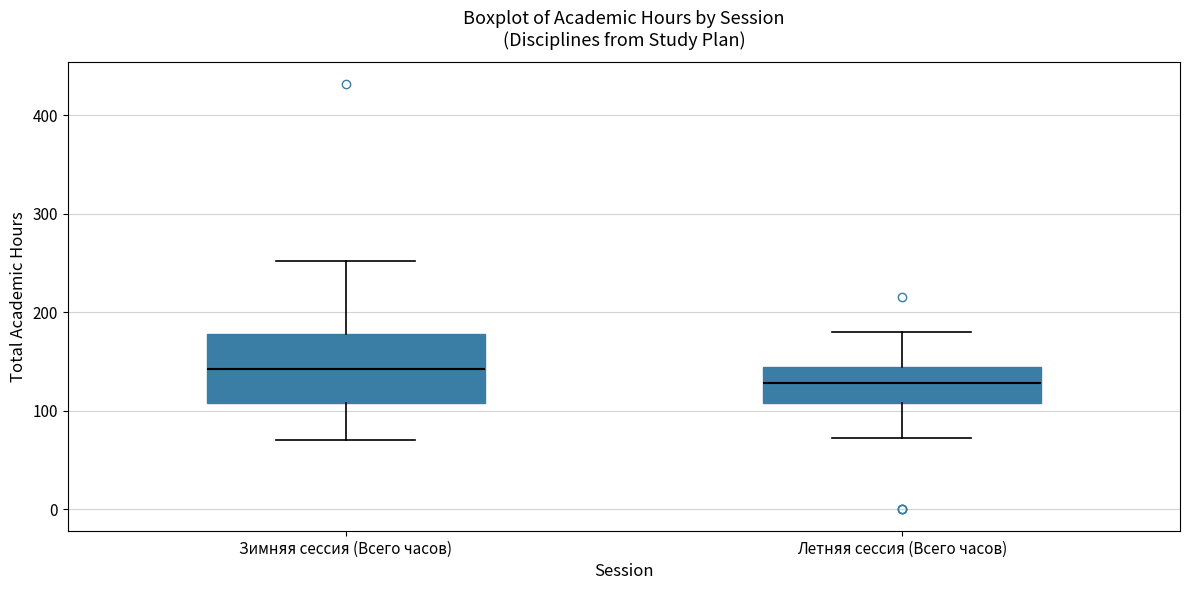

Reading left to right, read every box against the y-axis: the position of its median line, the range the box covers, and the ends of its whiskers. The values are not printed on the chart, so give them approximately, as read against the axis.

Зимняя сессия (Всего часов): median 140, box 110 to 180, whiskers 70 to 250
Летняя сессия (Всего часов): median 130, box 110 to 140, whiskers 70 to 180